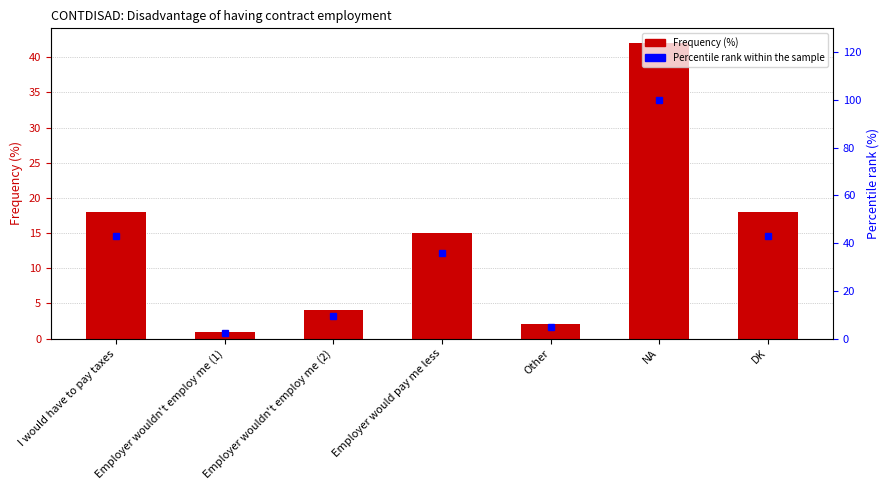

Rank the series by their average value, from lowest to highest.

Frequency (%), Percentile rank within the sample